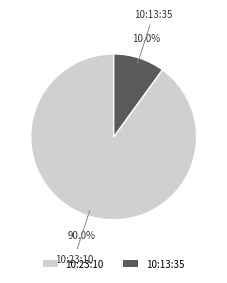

What percentage do 10:13:35 and 10:23:10 together represent?

100.0%